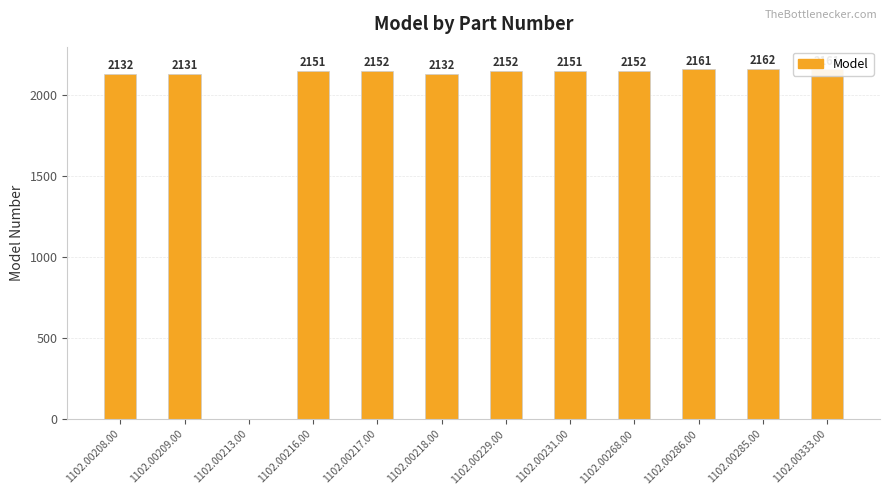

How many categories are shown in the chart?

12